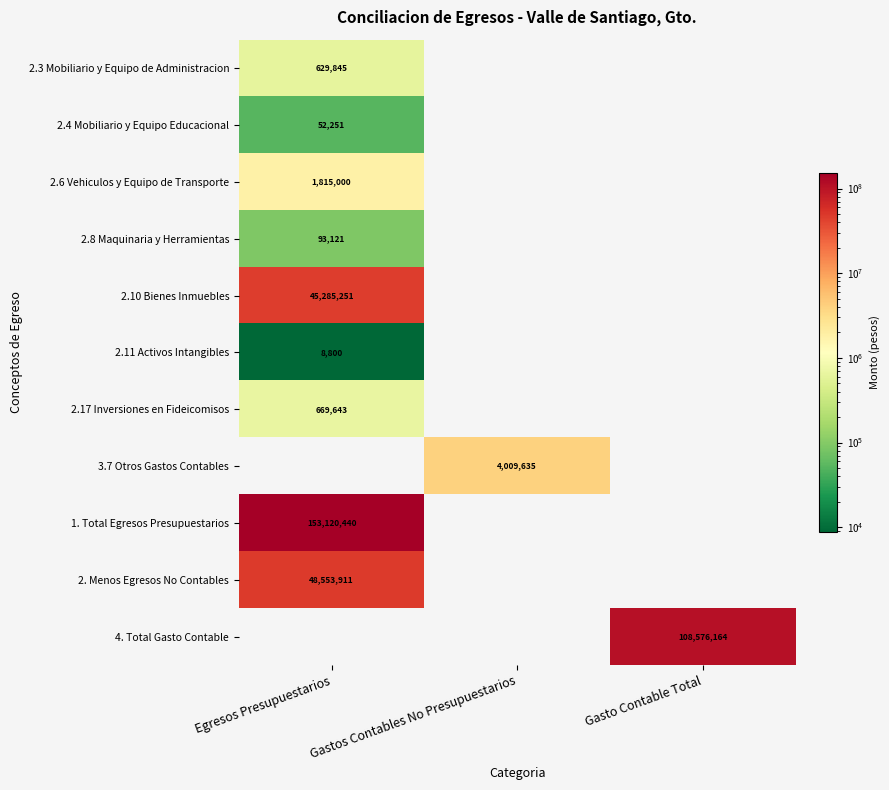

Between Gasto Contable Total and Gastos Contables No Presupuestarios, which is larger?

Gasto Contable Total